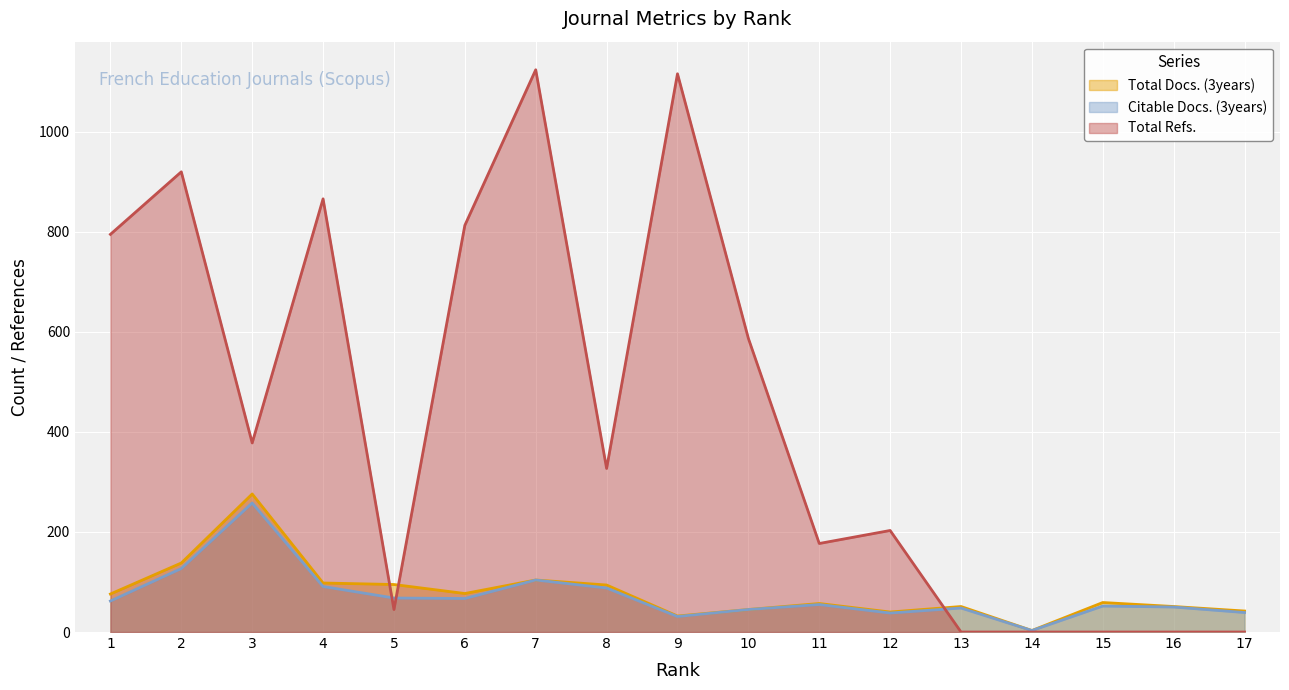

How many values in the Total Docs. (3years) series are below 59?

8